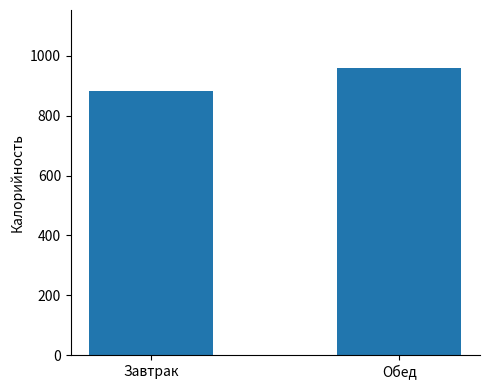

What is the average value?

921.5